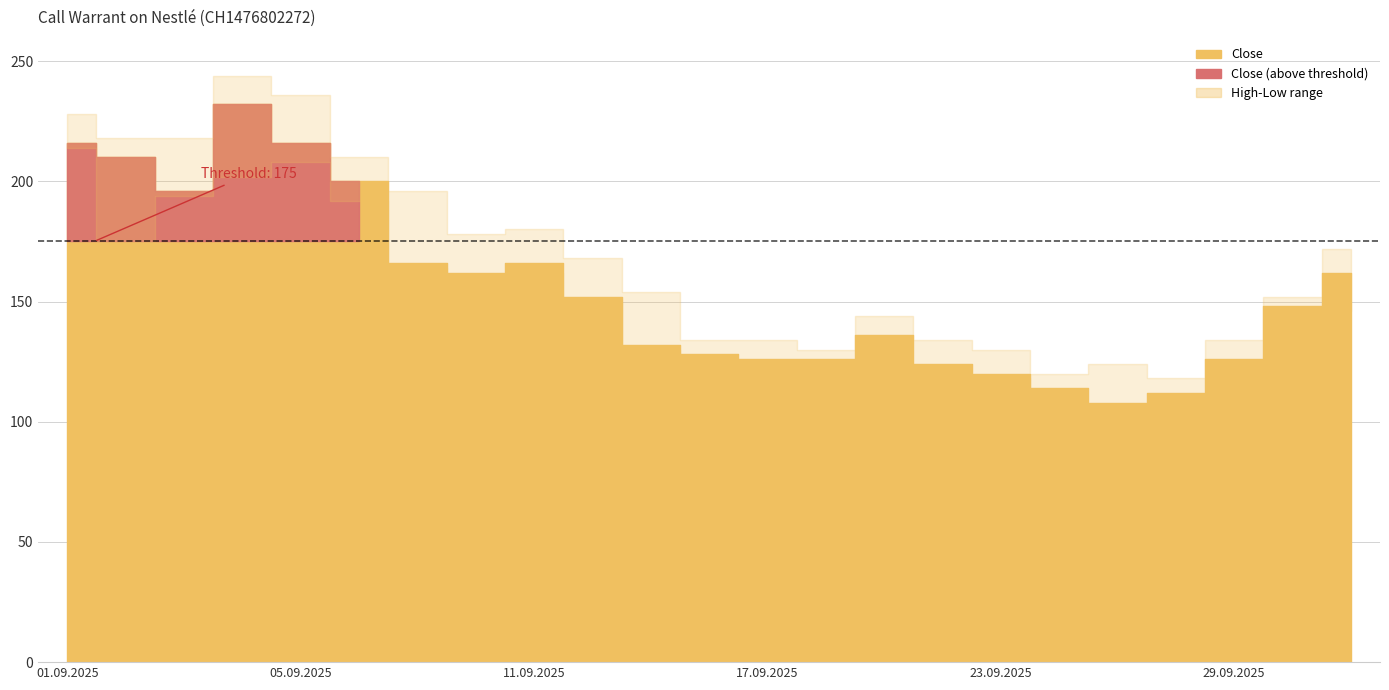

Reading right to left, list all the values displayed in this chart.

Open: 01.10.2025=146	30.09.2025=128	29.09.2025=112	26.09.2025=106	25.09.2025=112	24.09.2025=118	23.09.2025=124	22.09.2025=134	19.09.2025=117	18.09.2025=121	17.09.2025=134	16.09.2025=126	15.09.2025=150	12.09.2025=166	11.09.2025=170	10.09.2025=178	09.09.2025=194	08.09.2025=206	05.09.2025=236	04.09.2025=204	03.09.2025=218	02.09.2025=184	01.09.2025=224
High: 01.10.2025=172	30.09.2025=152	29.09.2025=134	26.09.2025=118	25.09.2025=124	24.09.2025=120	23.09.2025=130	22.09.2025=134	19.09.2025=144	18.09.2025=130	17.09.2025=134	16.09.2025=134	15.09.2025=154	12.09.2025=168	11.09.2025=180	10.09.2025=178	09.09.2025=196	08.09.2025=210	05.09.2025=236	04.09.2025=244	03.09.2025=218	02.09.2025=218	01.09.2025=228
Low: 01.10.2025=146	30.09.2025=126	29.09.2025=106	26.09.2025=106	25.09.2025=106	24.09.2025=108	23.09.2025=118	22.09.2025=120	19.09.2025=114	18.09.2025=114	17.09.2025=118	16.09.2025=126	15.09.2025=130	12.09.2025=150	11.09.2025=162	10.09.2025=158	09.09.2025=164	08.09.2025=192	05.09.2025=208	04.09.2025=202	03.09.2025=194	02.09.2025=156	01.09.2025=214
Close: 01.10.2025=162	30.09.2025=148	29.09.2025=126	26.09.2025=112	25.09.2025=108	24.09.2025=114	23.09.2025=120	22.09.2025=124	19.09.2025=136	18.09.2025=126	17.09.2025=126	16.09.2025=128	15.09.2025=132	12.09.2025=152	11.09.2025=166	10.09.2025=162	09.09.2025=166	08.09.2025=200	05.09.2025=216	04.09.2025=232	03.09.2025=196	02.09.2025=210	01.09.2025=216